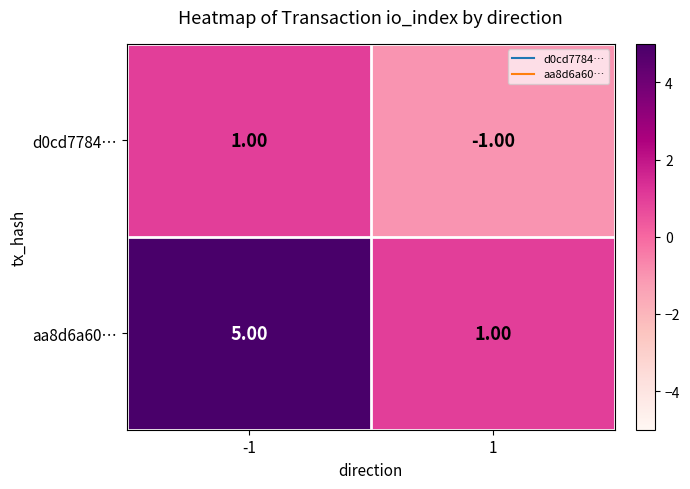

What is the difference between the aa8d6a60… values at -1 and 1?

4